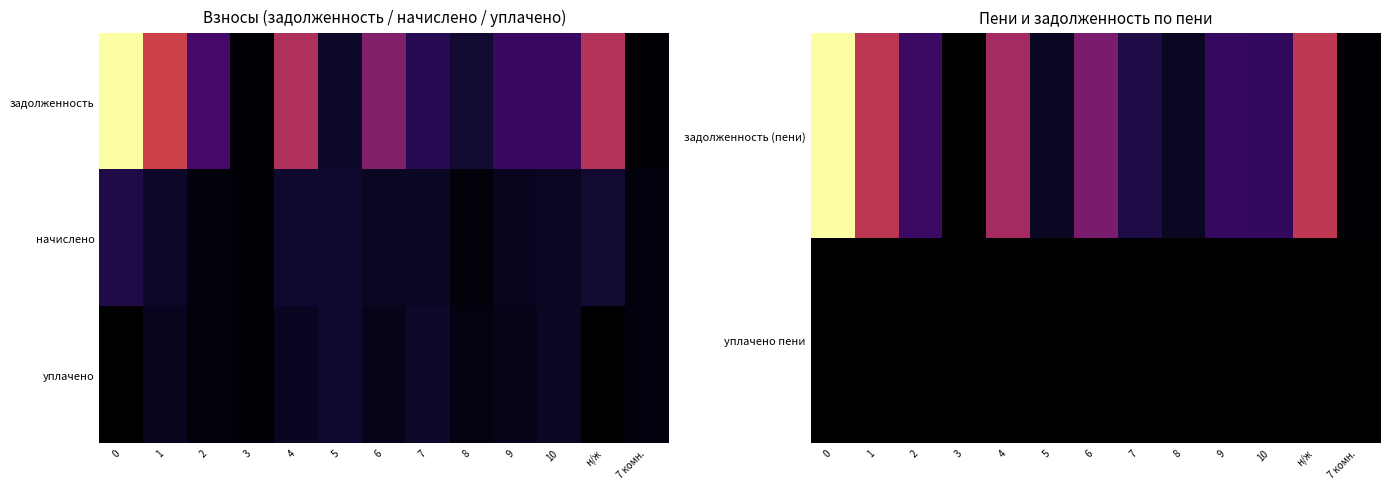

At which label does уплачено reach its peak?

5